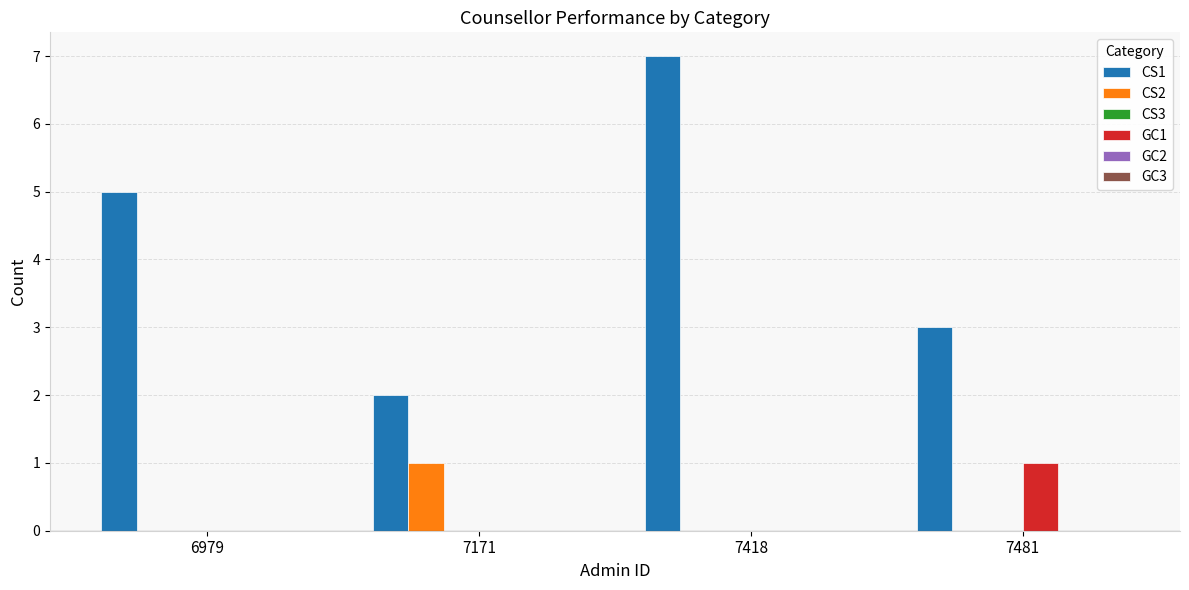

Reading left to right, what are all the values shown in this chart?

CS1: 6979=5	7171=2	7418=7	7481=3
CS2: 6979=0	7171=1	7418=0	7481=0
GC1: 6979=0	7171=0	7418=0	7481=1